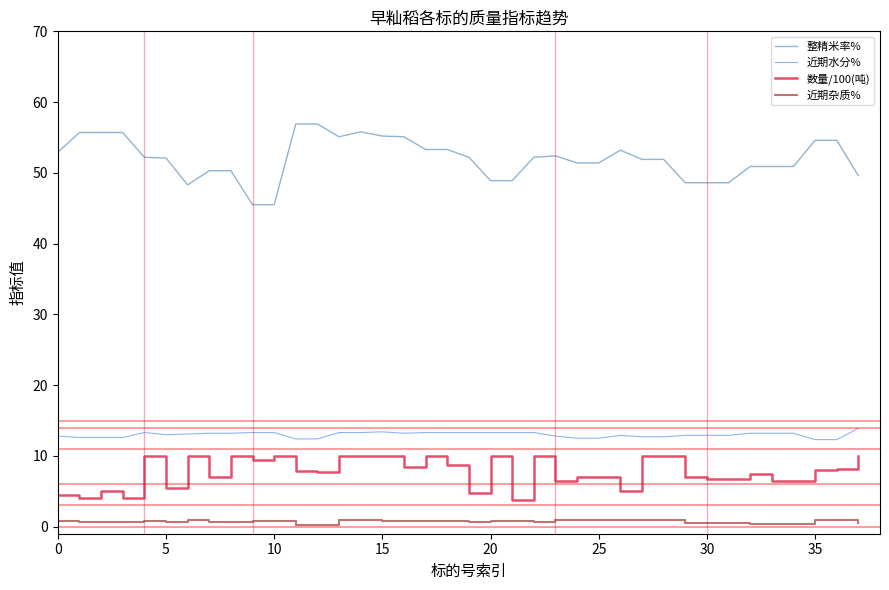

What is the highest value of the 整精米率% series?

56.9